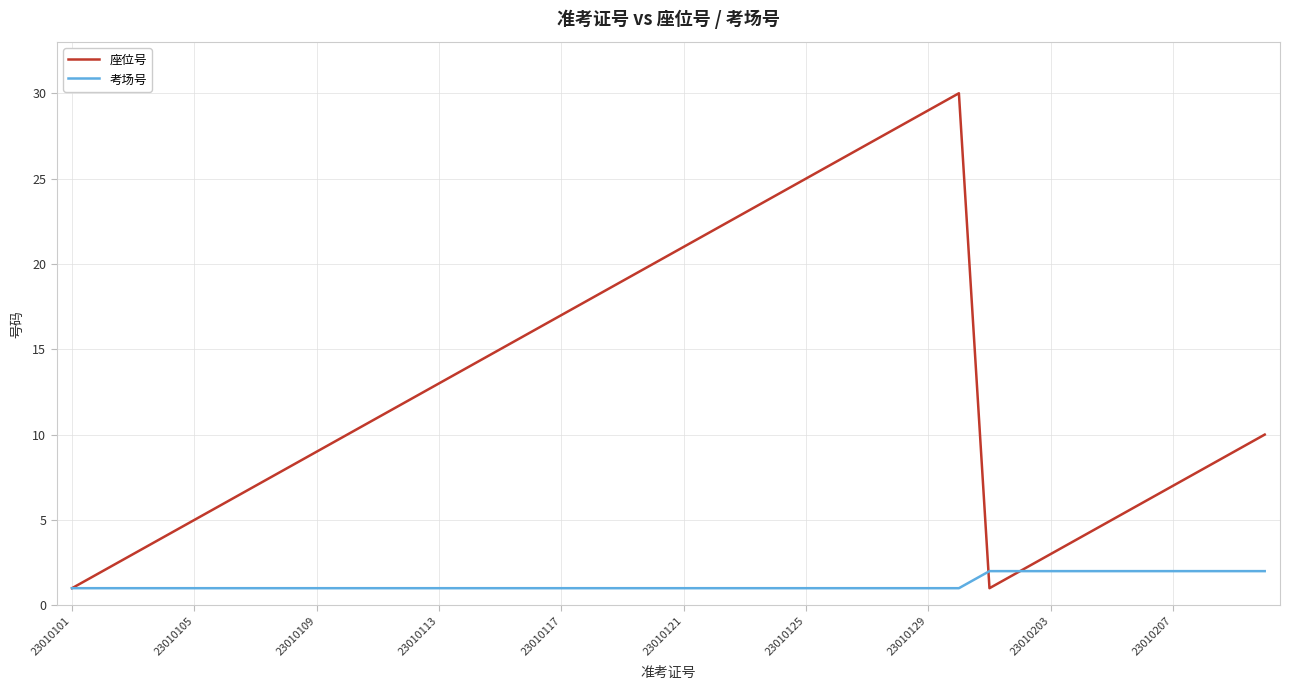

Which series has the widest spread of values?

座位号